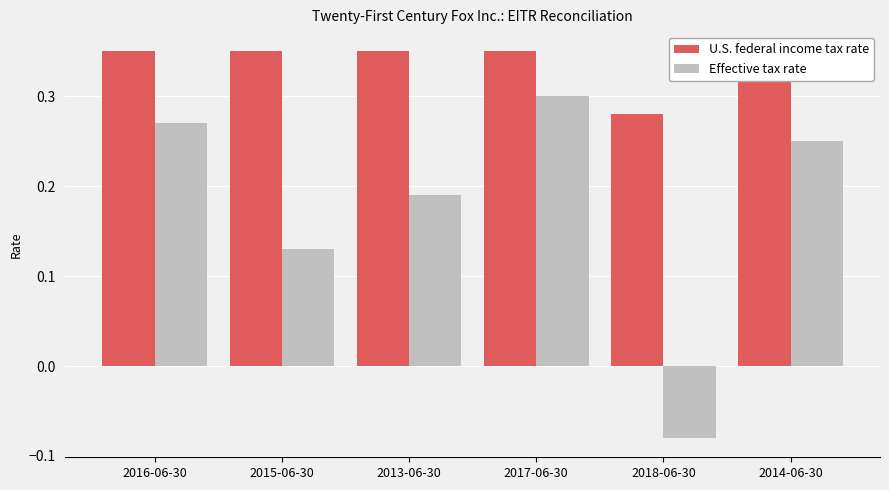

What is the sum of all U.S. federal income tax rate values?

2.0